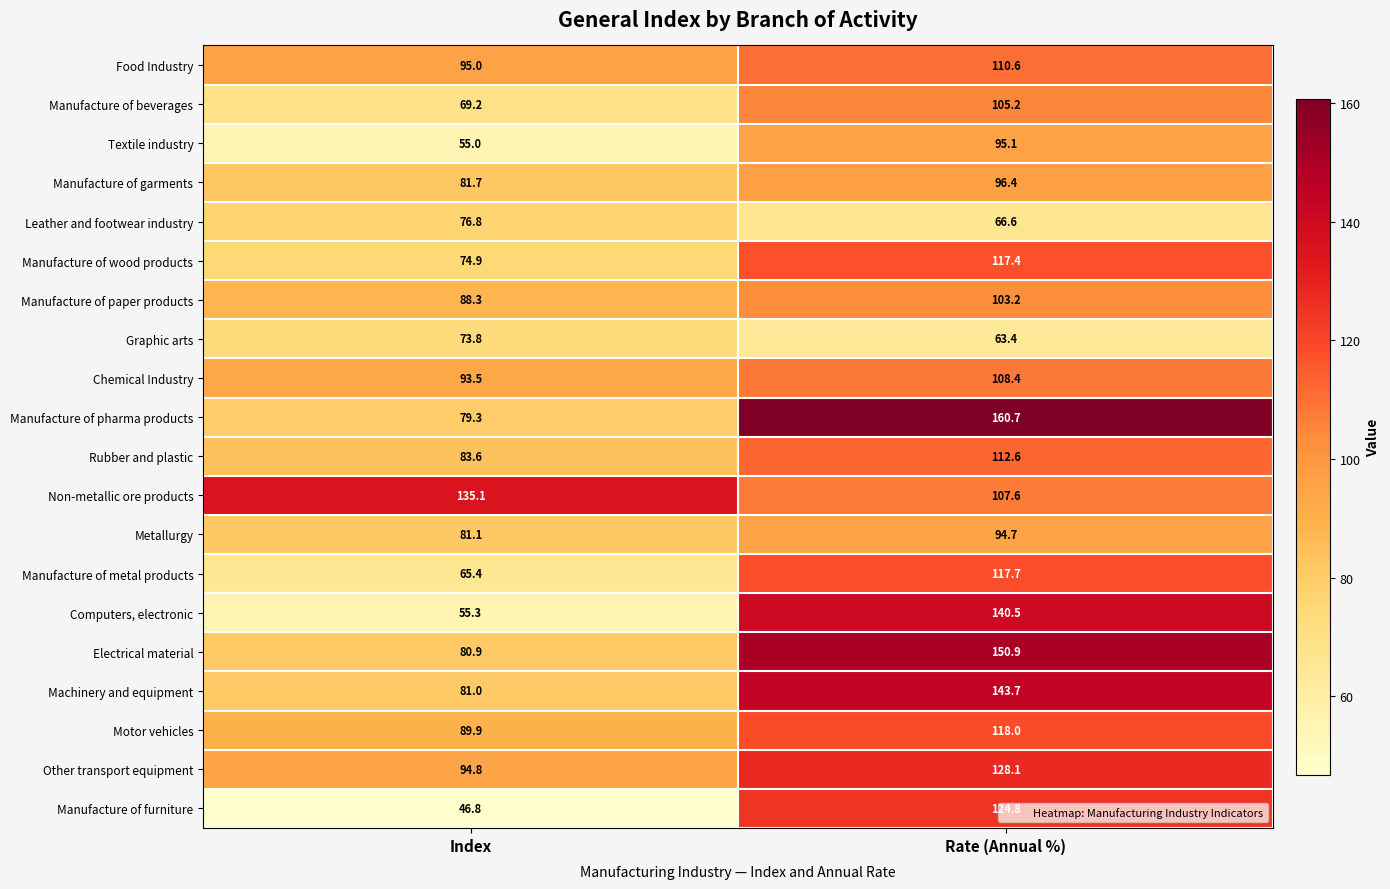

Is the value of Motor vehicles at Index greater than the value of Rubber and plastic at Index?

Yes